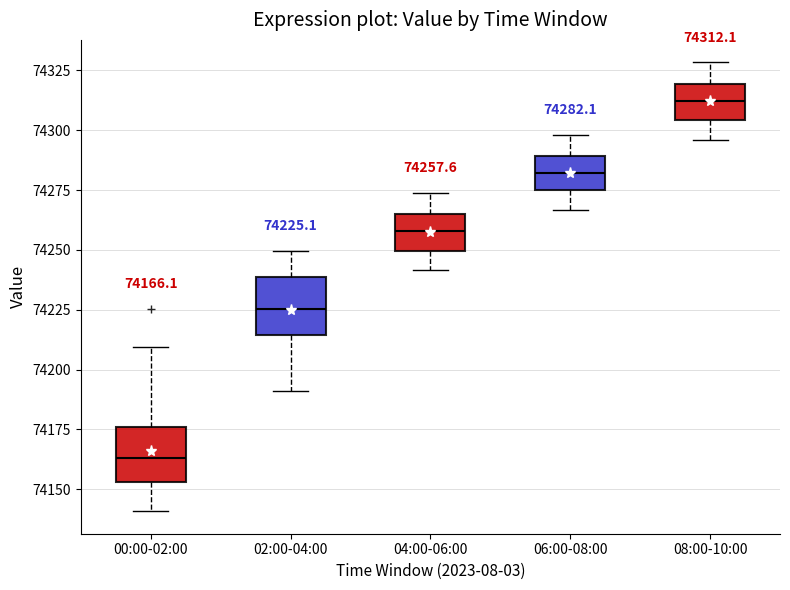

Which box has the lowest median line?

00:00-02:00